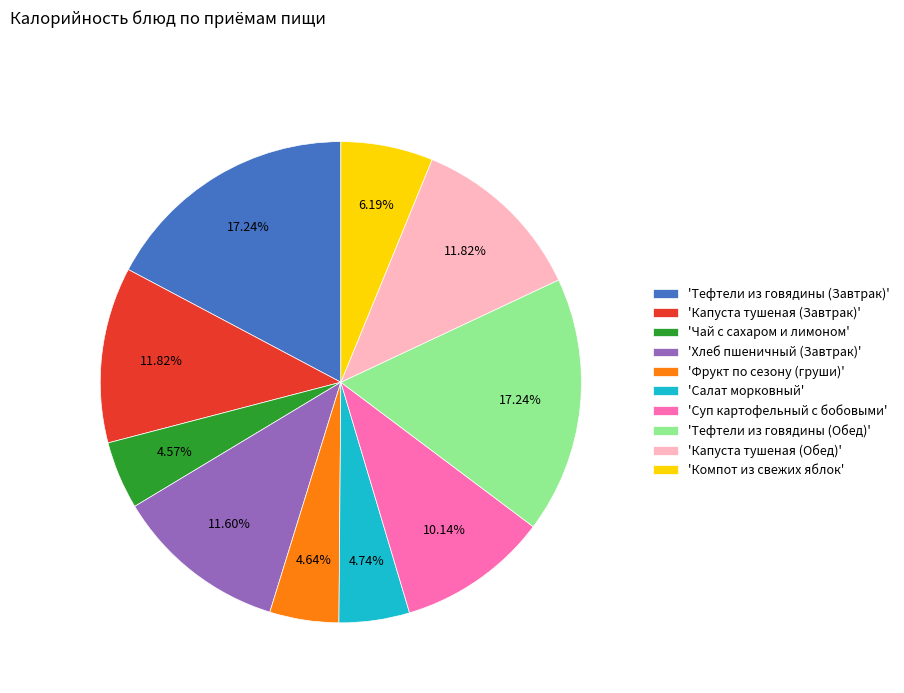

Do 'Капуста тушеная (Обед)' and 'Капуста тушеная (Завтрак)' together represent more than half of the pie?

No